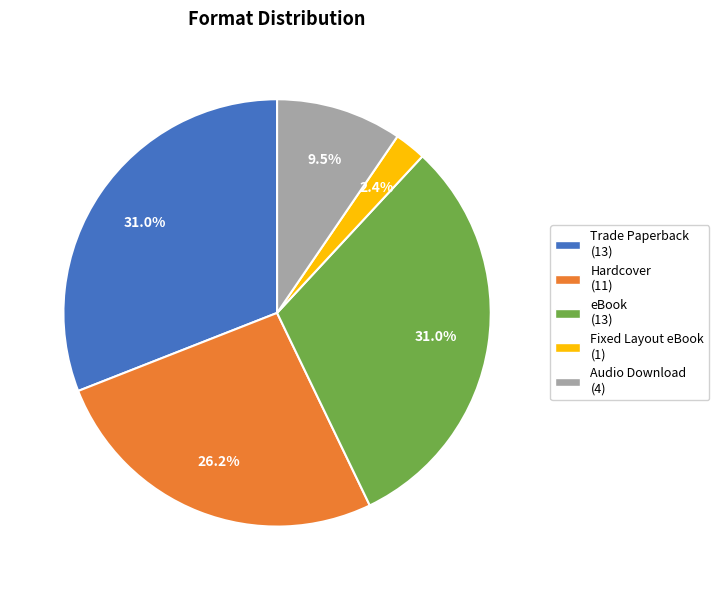

What percentage is NOT represented by Fixed Layout eBook?

97.6%